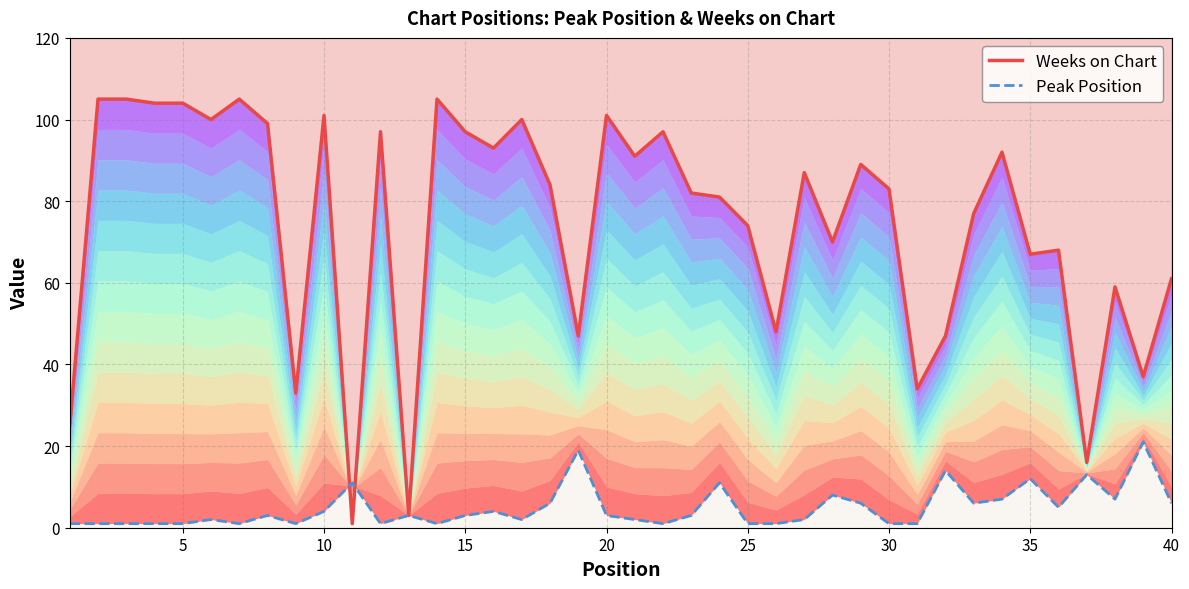

In Peak Position, how many points are higher than both neighbors (excluding endpoints)?

12